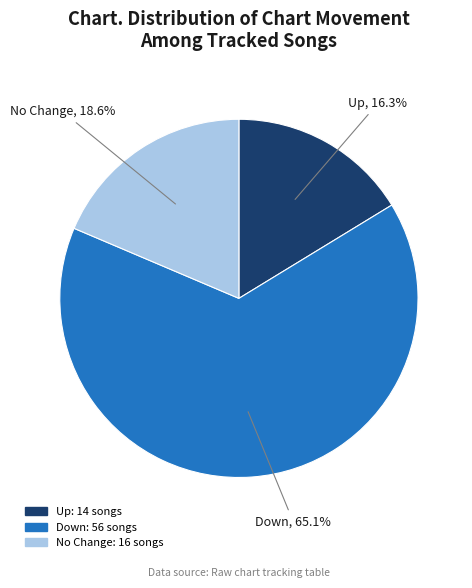

To the nearest percent, what is the average slice percentage?

33%